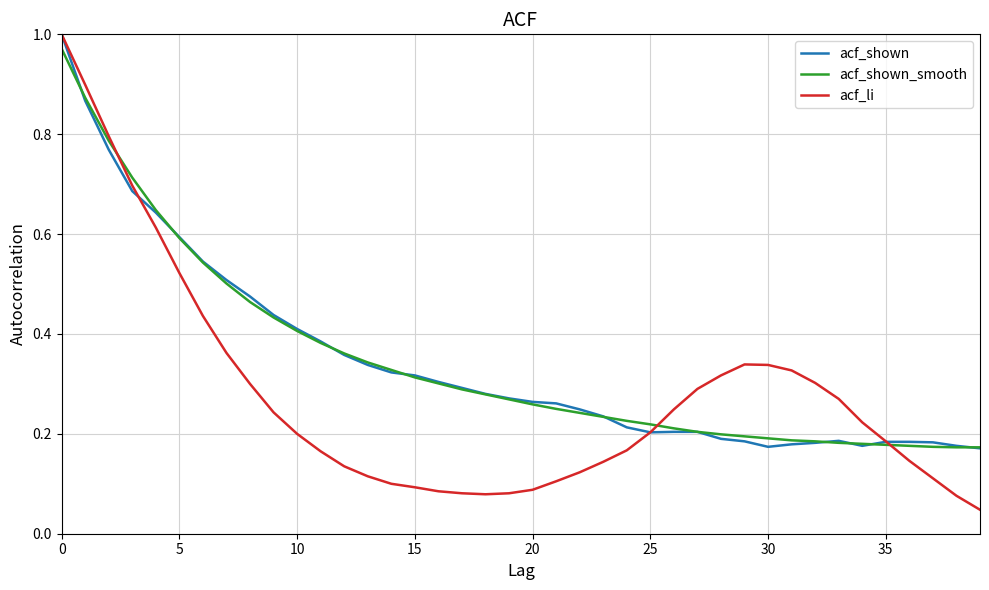

Reading left to right, transcribe all the data shown in this chart.

acf_shown: 1.0	0.9	0.8	0.7	0.6	0.6	0.5	0.5	0.5	0.4	0.4	0.4	0.4	0.3	0.3	0.3	0.3	0.3	0.3	0.3	0.3	0.3	0.2	0.2	0.2	0.2	0.2	0.2	0.2	0.2	0.2	0.2	0.2	0.2	0.2	0.2	0.2	0.2	0.2	0.2
acf_shown_smooth: 1.0	0.9	0.8	0.7	0.6	0.6	0.5	0.5	0.5	0.4	0.4	0.4	0.4	0.3	0.3	0.3	0.3	0.3	0.3	0.3	0.3	0.2	0.2	0.2	0.2	0.2	0.2	0.2	0.2	0.2	0.2	0.2	0.2	0.2	0.2	0.2	0.2	0.2	0.2	0.2
acf_li: 1.0	0.9	0.8	0.7	0.6	0.5	0.4	0.4	0.3	0.2	0.2	0.2	0.1	0.1	0.1	0.1	0.1	0.1	0.1	0.1	0.1	0.1	0.1	0.1	0.2	0.2	0.2	0.3	0.3	0.3	0.3	0.3	0.3	0.3	0.2	0.2	0.1	0.1	0.1	0.0